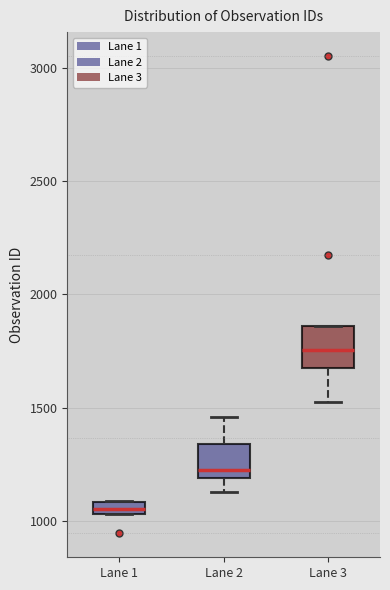

Which box has the highest median line?

Lane 3